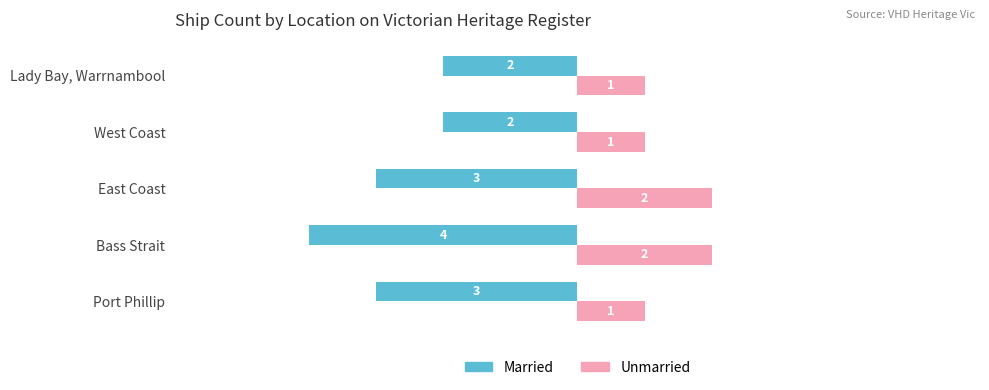

Reading left to right, extract all data points from this chart.

Married: 3	4	3	2	2
Unmarried: 1	2	2	1	1